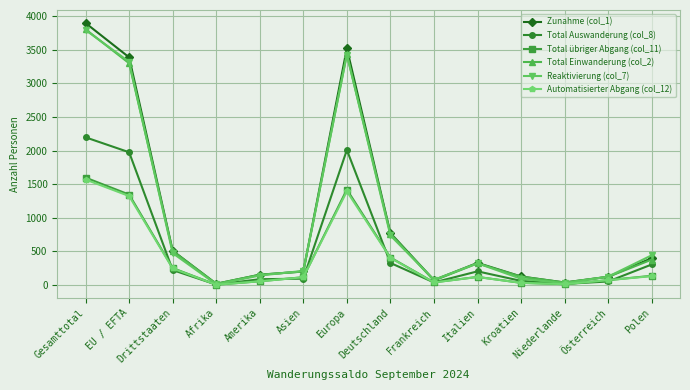

True or false: Automatisierter Abgang (col_12) and Total Auswanderung (col_8) cross at least once.

True